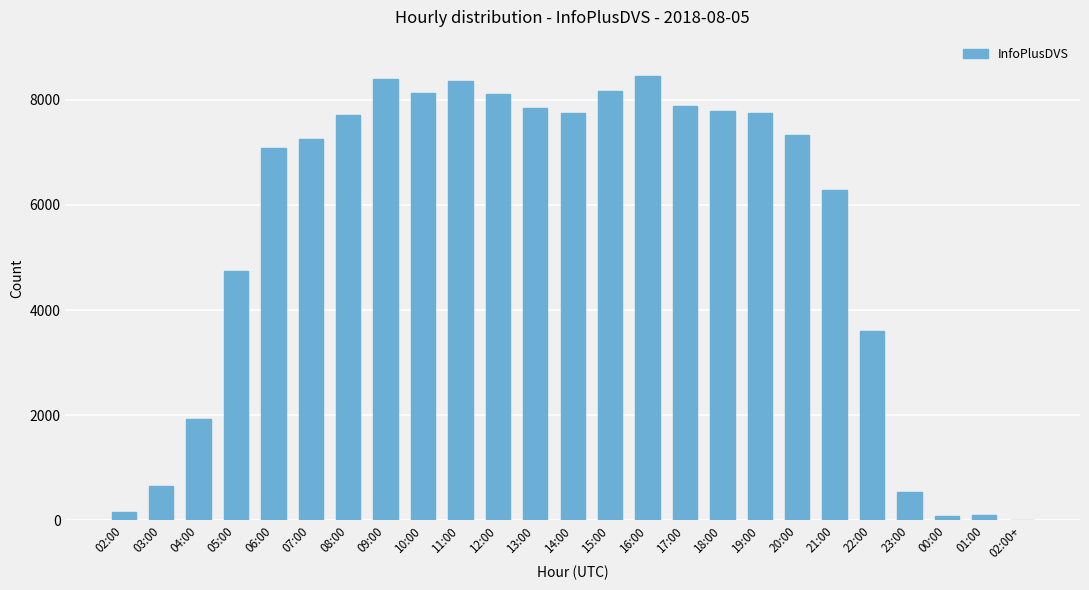

How many series are shown in this chart?

1